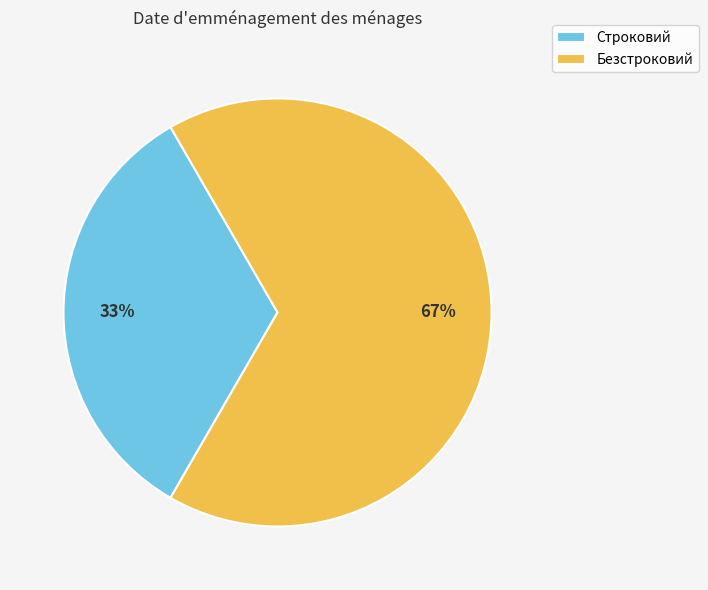

Between Безстроковий and Строковий, which is larger?

Безстроковий